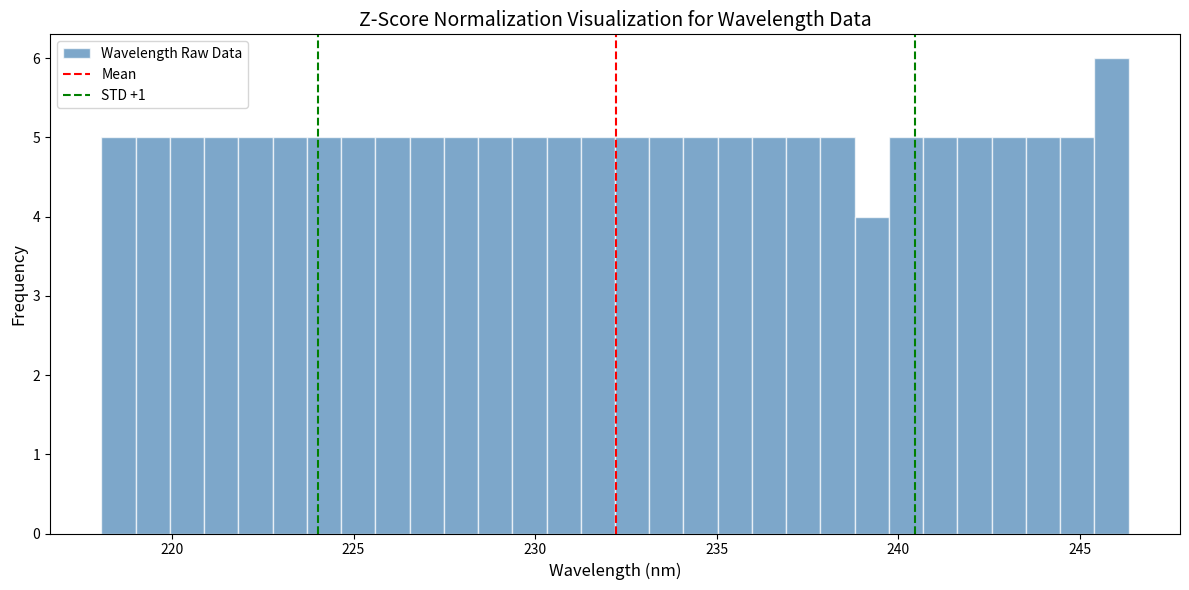

Around what value on the x-axis is the tallest bar? Give the approximate position of its centre, as read against the axis.

246.0